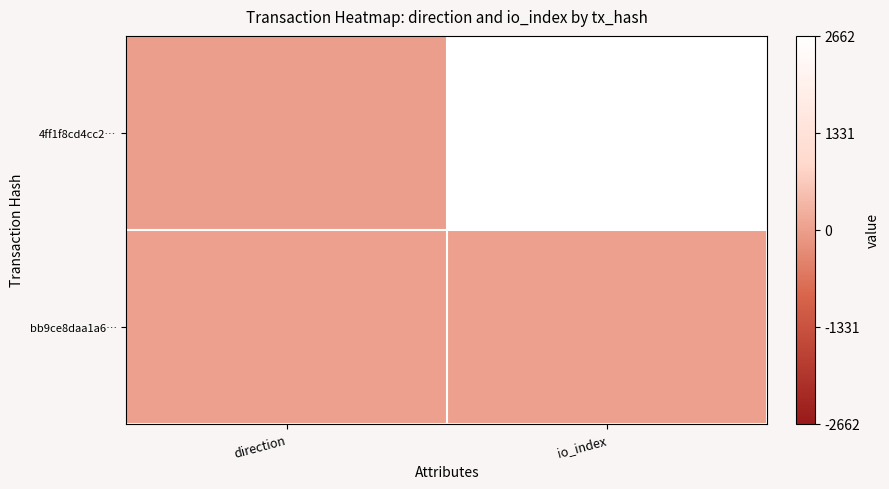

Which series has the largest range (max minus min)?

4ff1f8cd4cc2…